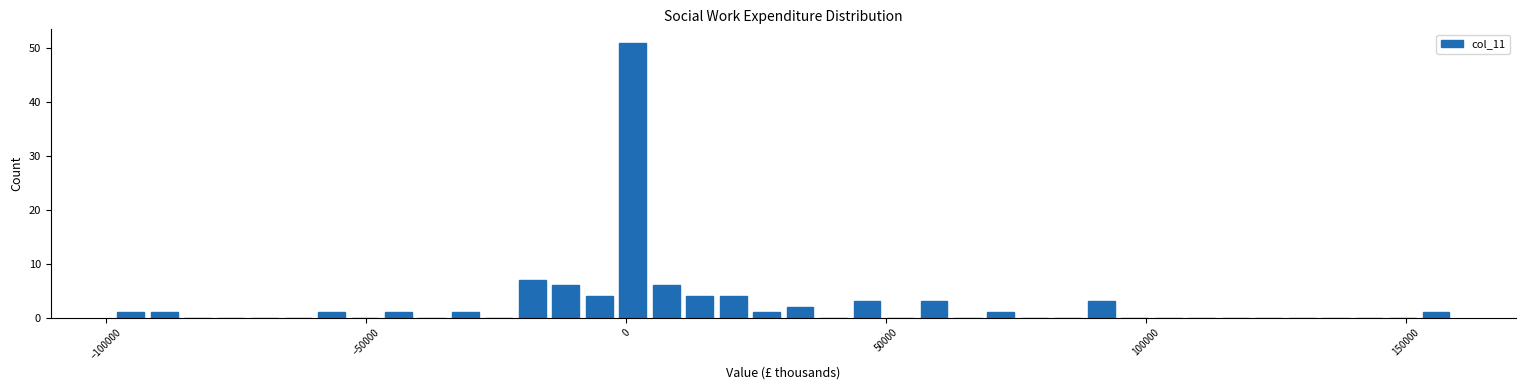

Around what value on the x-axis is the tallest bar? Give the approximate position of its centre, as read against the axis.

0